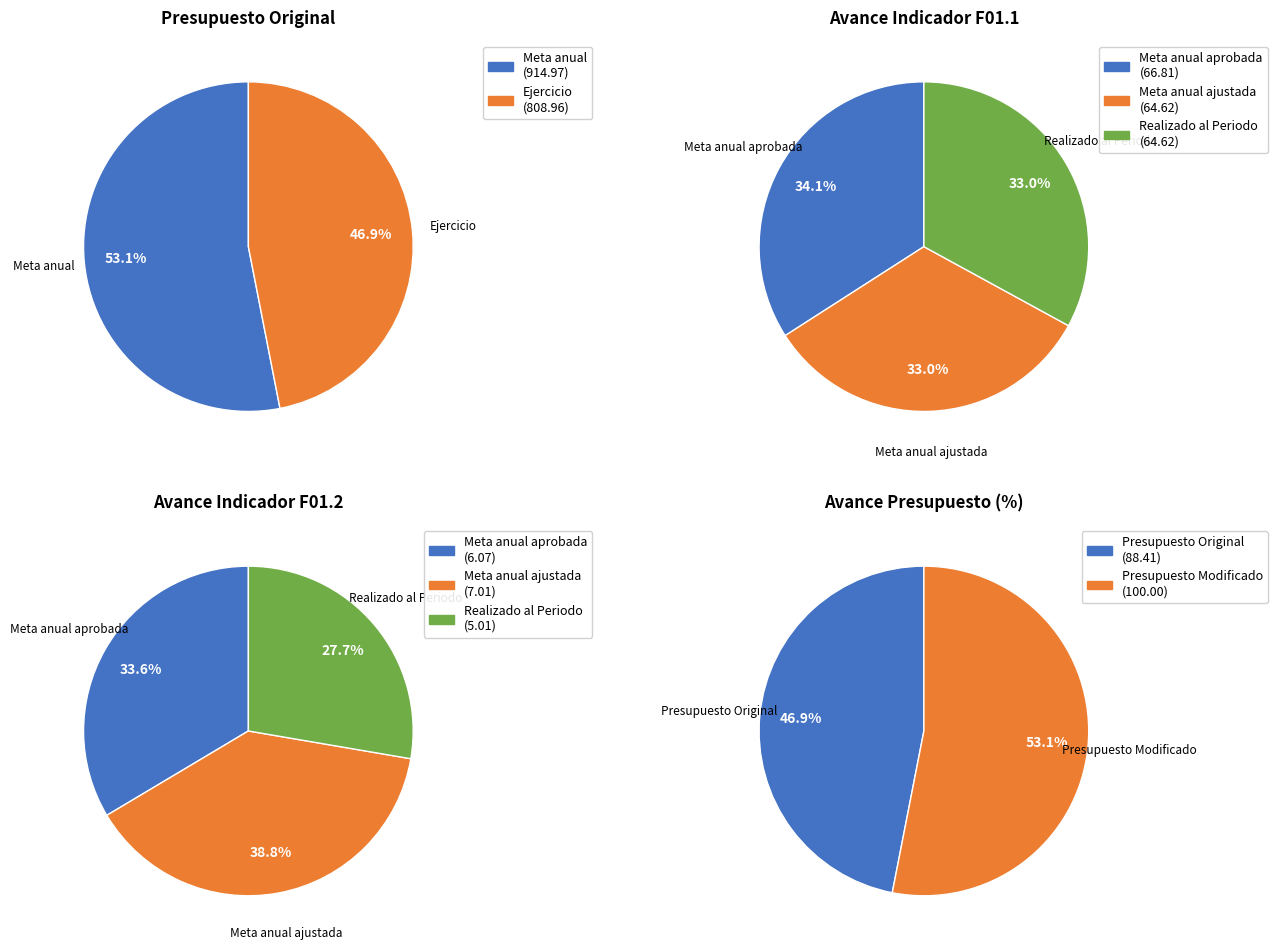

Which category has the biggest portion of the pie?

Meta anual